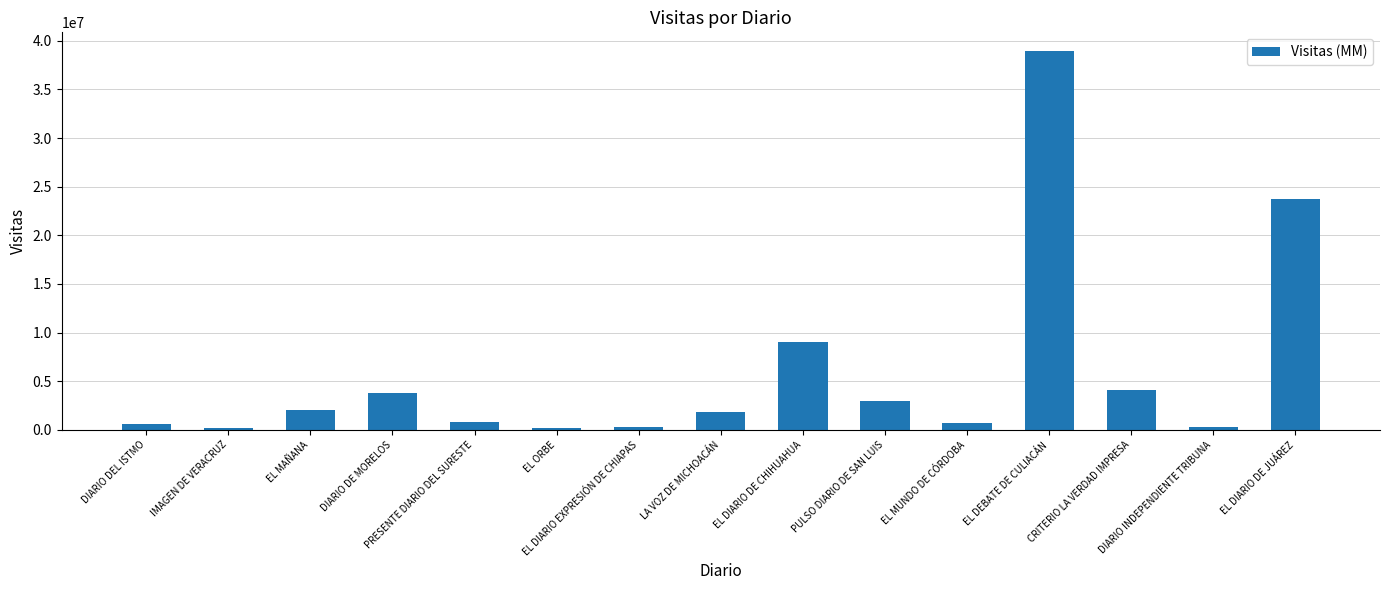

What is the label of the 1st bar from the left?

DIARIO DEL ISTMO